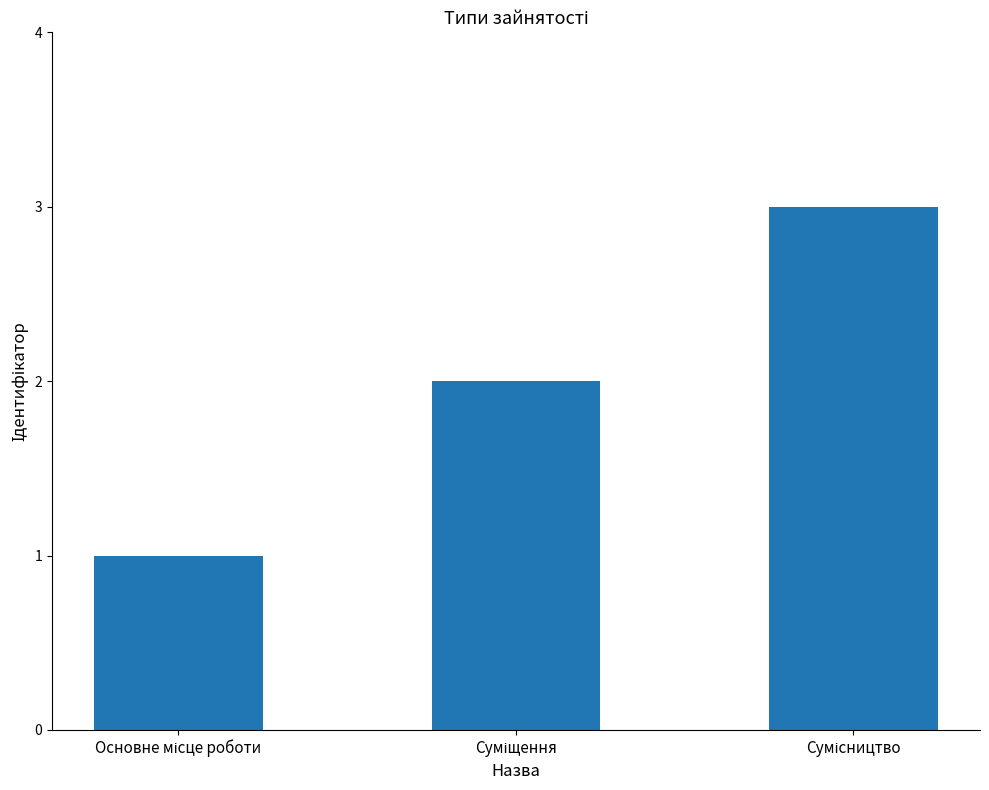

What is the greatest value displayed?

3